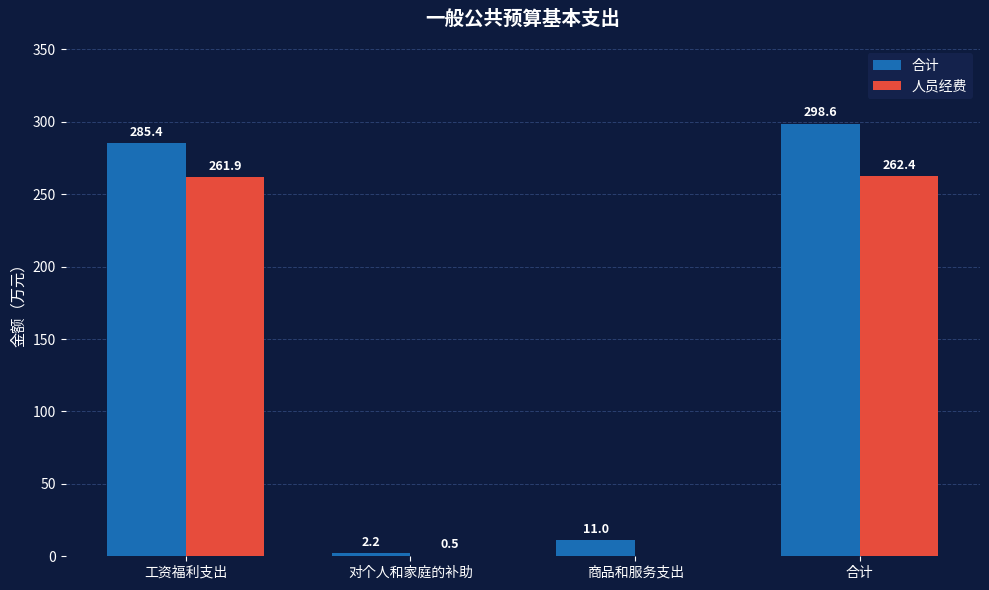

Where is 合计 nearest to the value 150?

工资福利支出